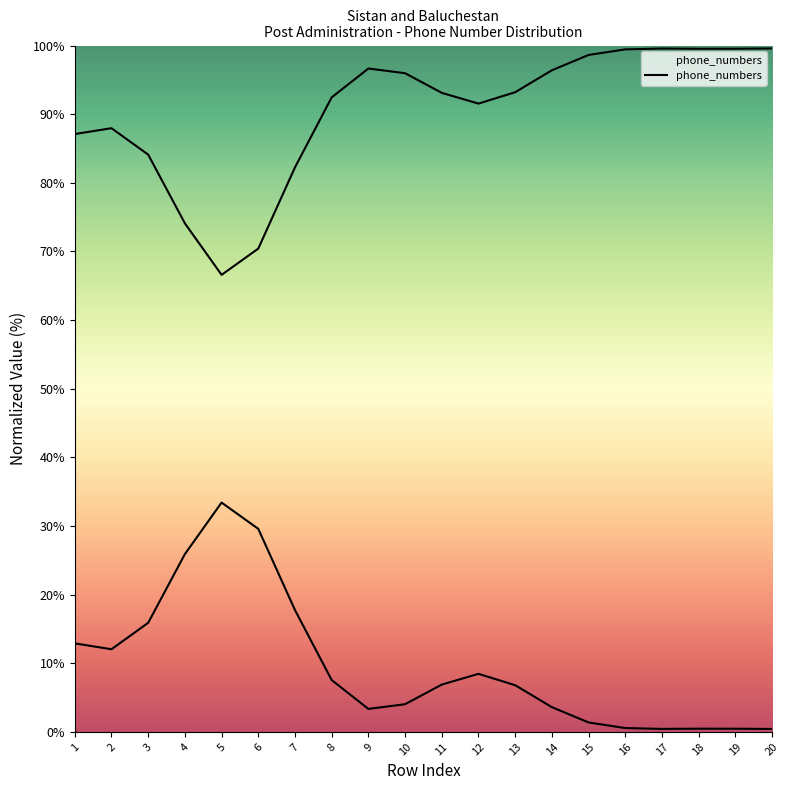

Reading right to left, list all the values displayed in this chart.

0.4	0.5	0.5	0.4	0.6	1.4	3.6	6.8	8.5	6.9	4.0	3.3	7.6	17.7	29.6	33.4	25.9	15.9	12.0	12.9